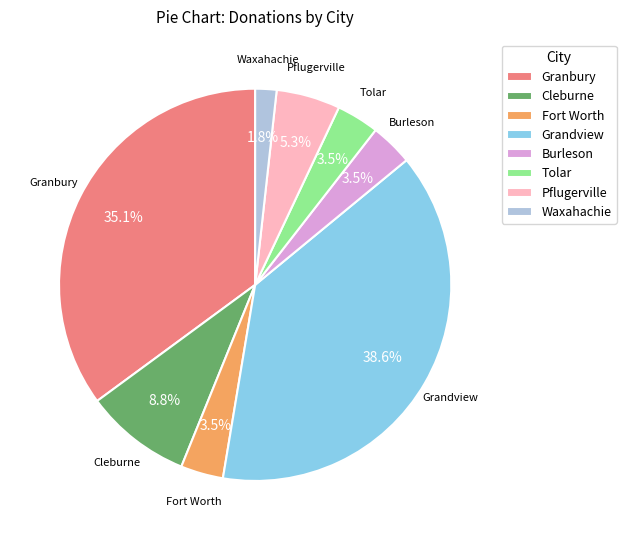

What is the largest slice in the pie chart?

Grandview